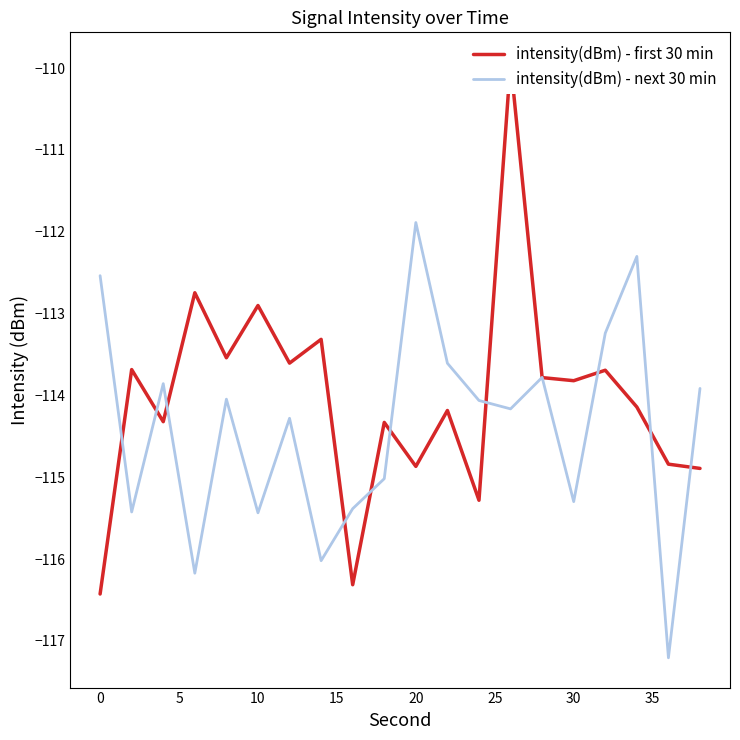

How many lines are shown in the chart?

2